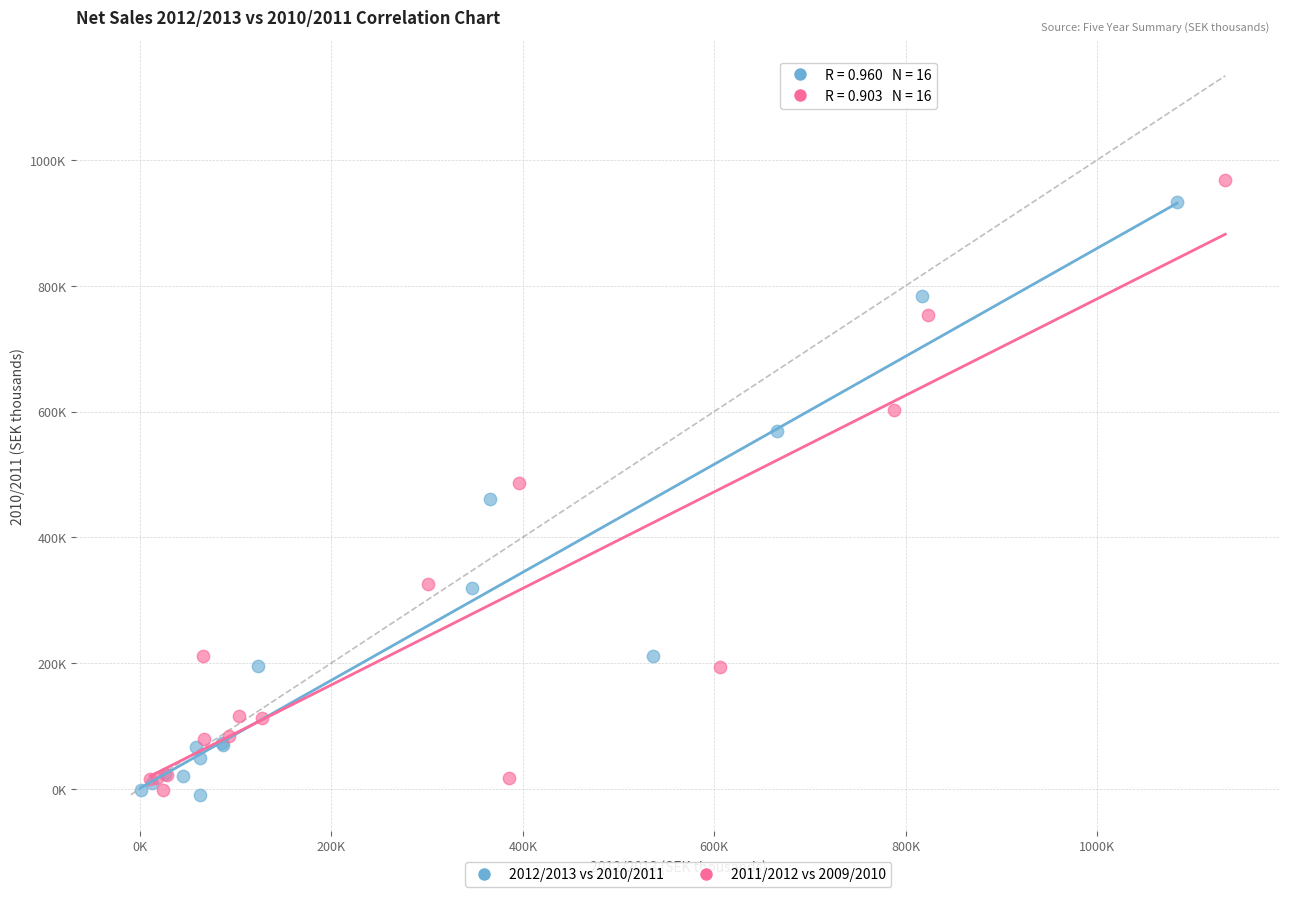

What are all the series names shown in the legend?

2012/2013 vs 2010/2011, 2011/2012 vs 2009/2010